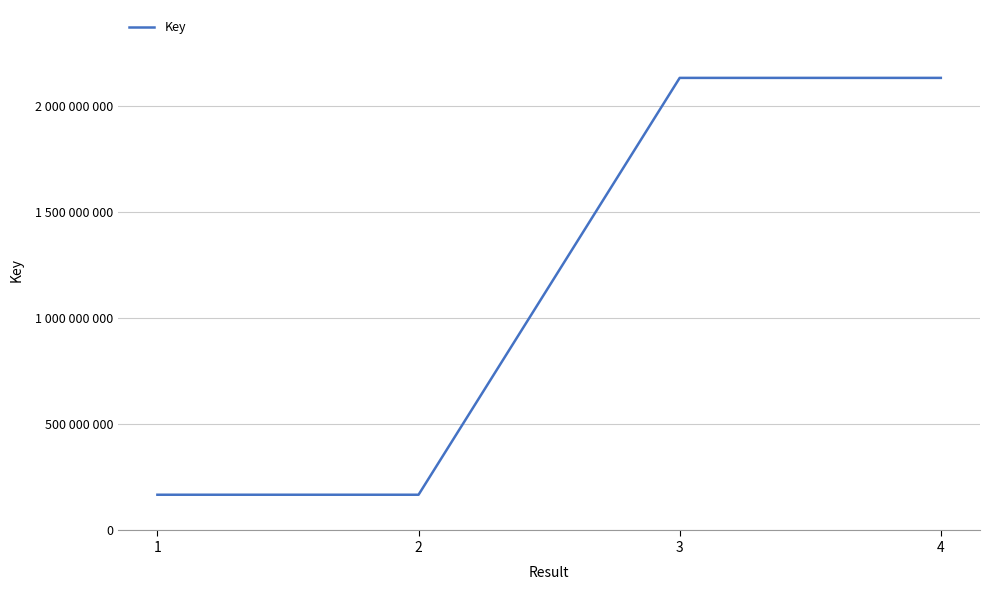

What is the average value?

1150377380